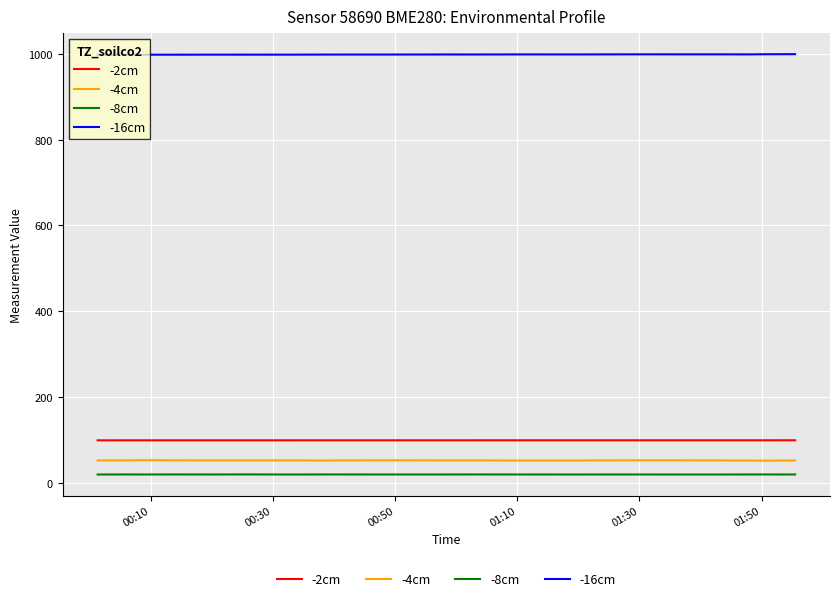

Which series has the largest total across all categories?

-16cm